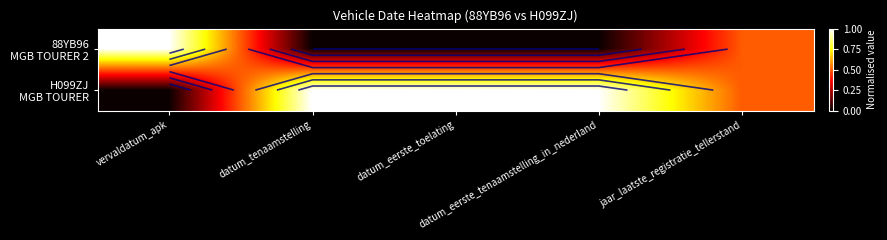

At which label is H099ZJ MGB TOURER closest to 0?

vervaldatum_apk